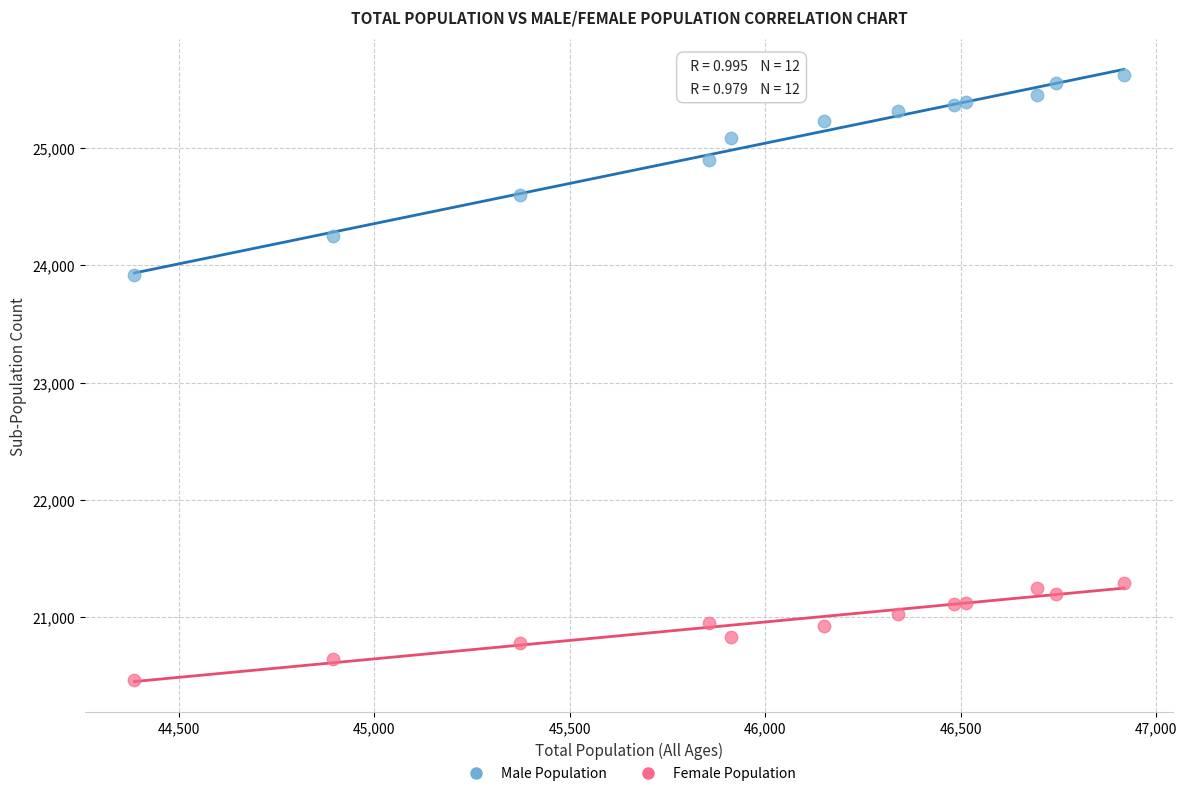

Which series reaches the maximum Y coordinate?

Male Population